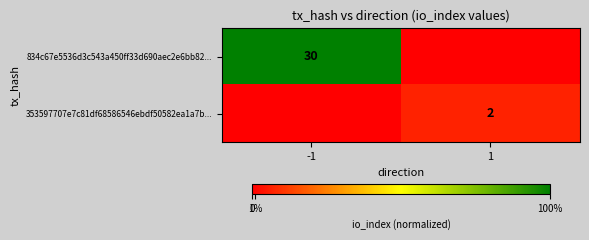

True or false: 353597707e7c81df68586546ebdf50582ea1a7b... has a value of 2 at 1.

True